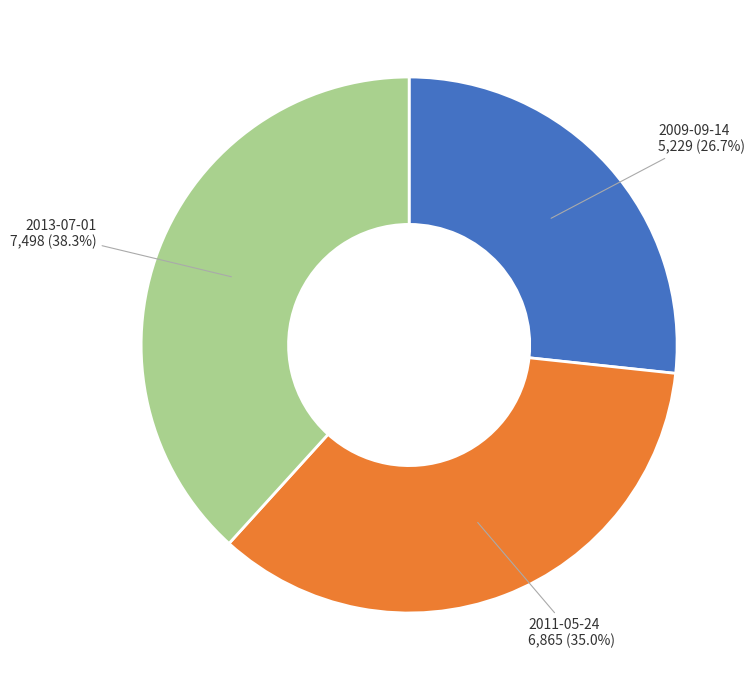

Is there a majority slice in this chart?

No